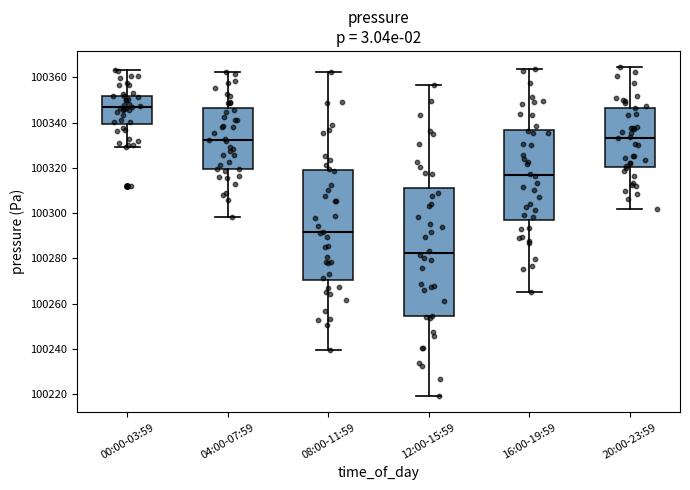

Where is the lower edge of the box for 12:00-15:59 on the y-axis? The values are not printed on the chart, so give them approximately, as read against the axis.

100254